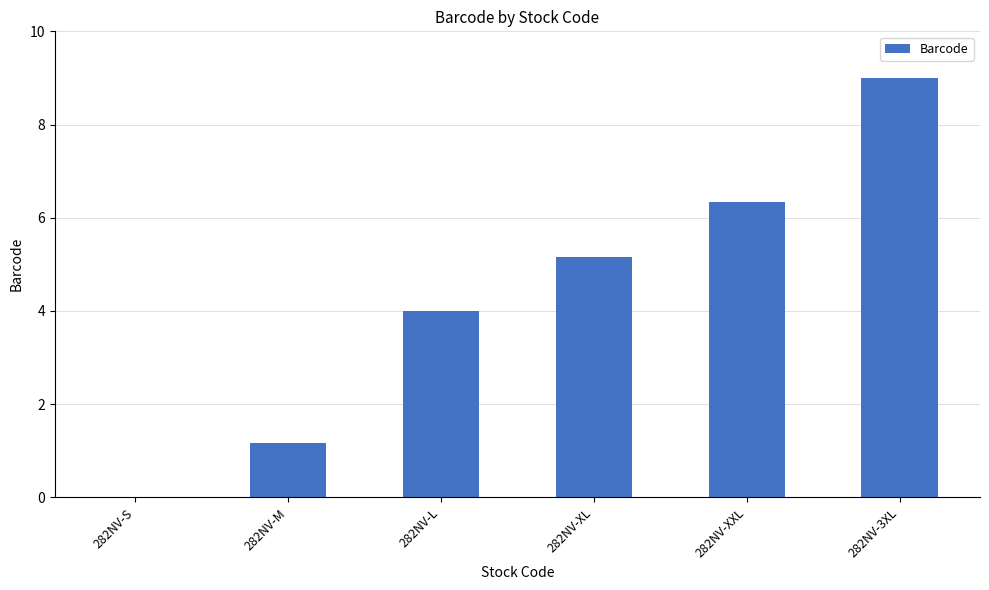

Where is the data nearest to the value 4?

282NV-L